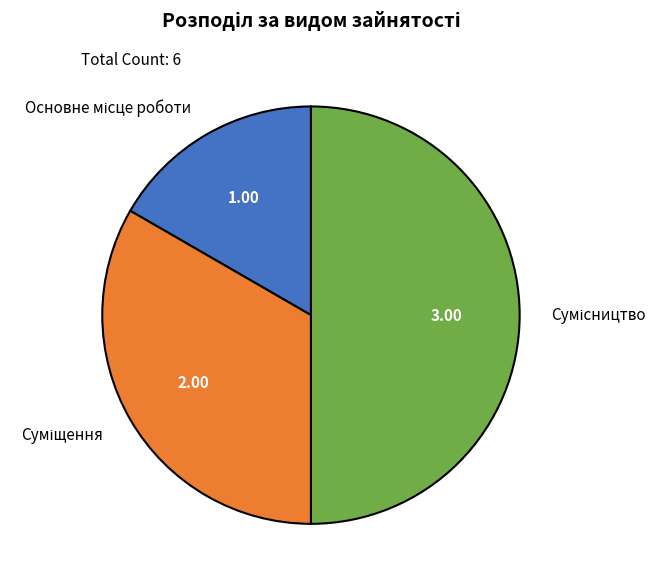

How many segments does this pie chart have?

3